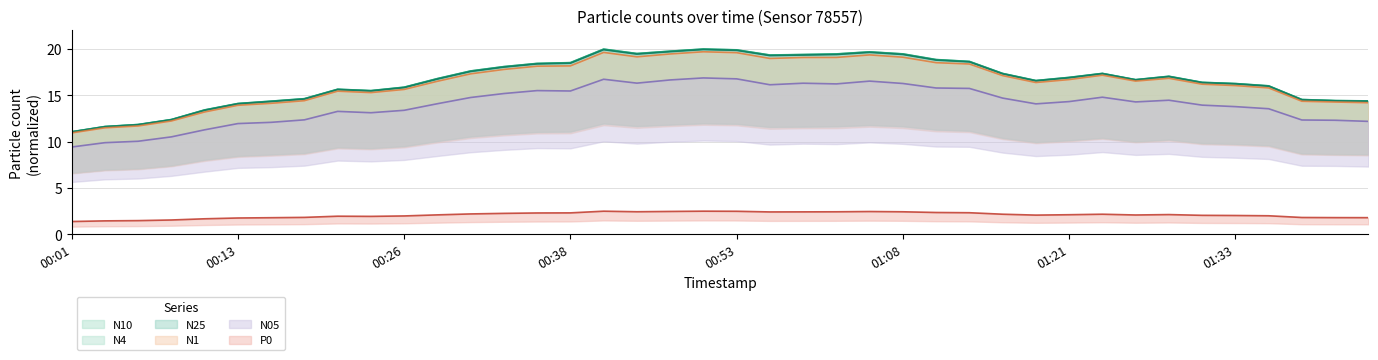

Which has a higher value, 2023-03-20T00:33:58 or 2023-03-20T00:31:26?

2023-03-20T00:33:58